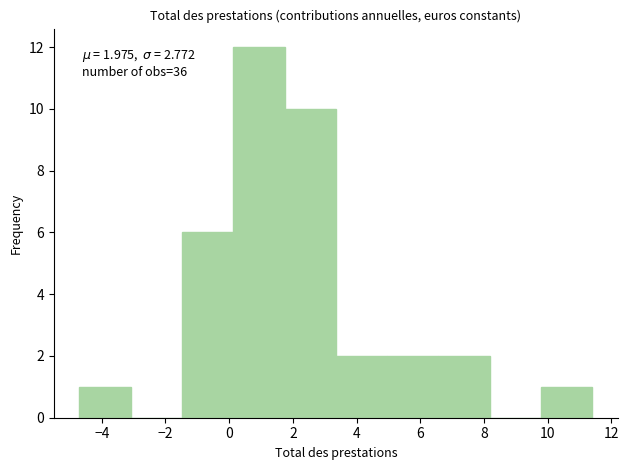

Over which range of the x-axis is the bar tallest?

0.2 to 1.8